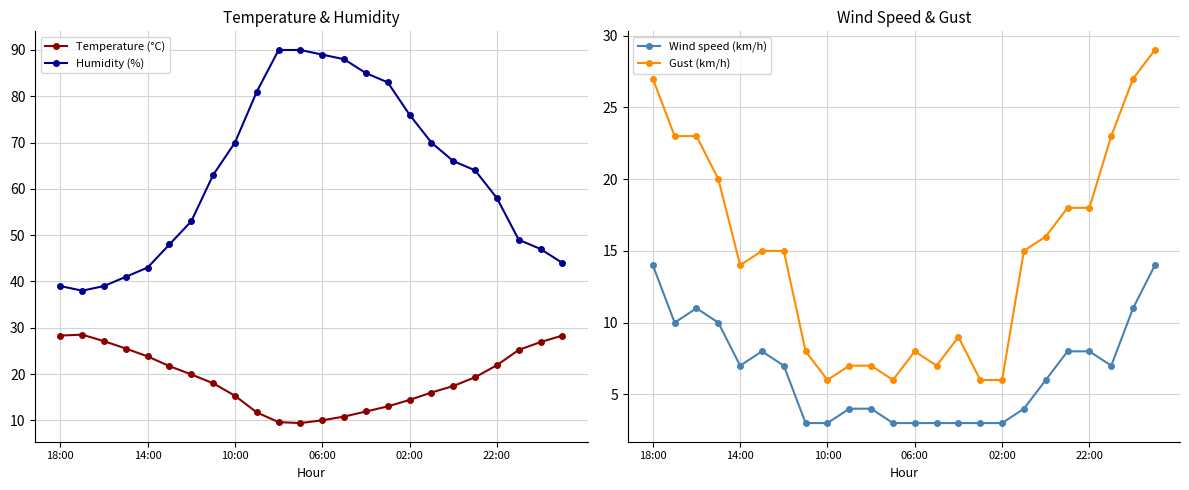

What is the average value of the Wind speed (km/h) series?

6.5